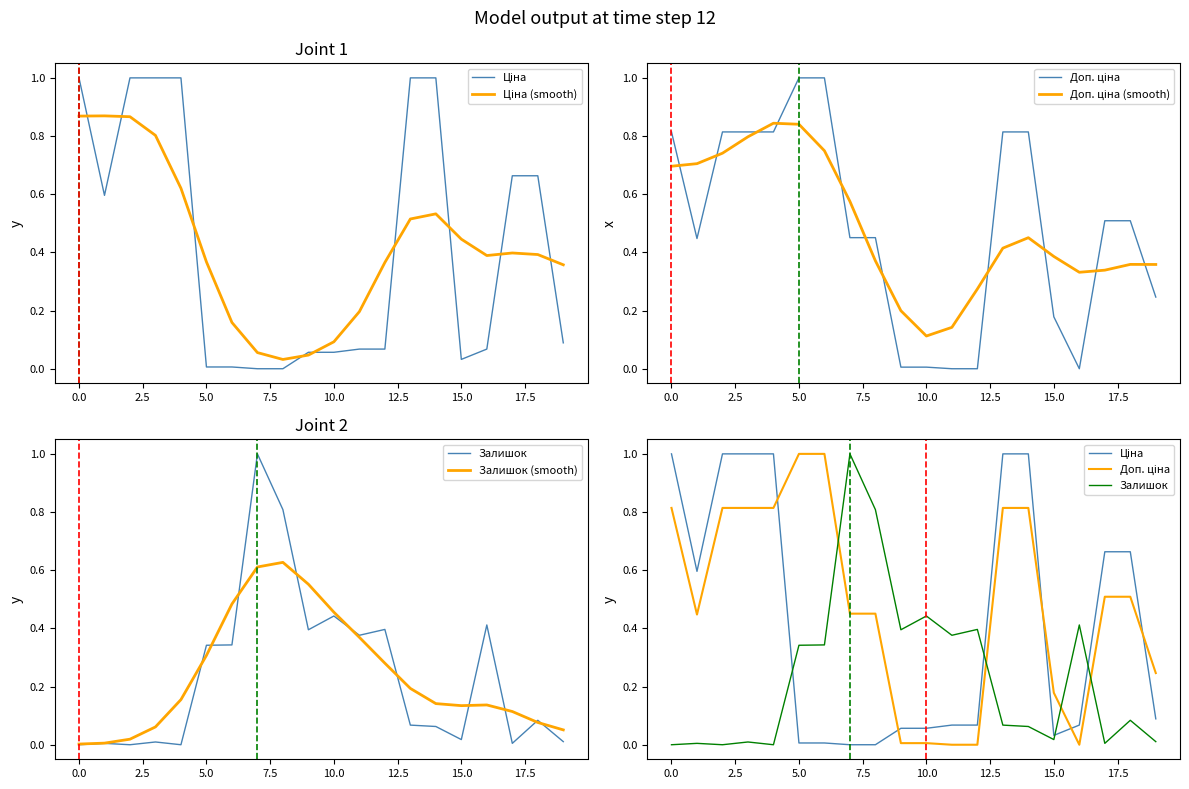

At how many categories does at least one series exceed 0?

20